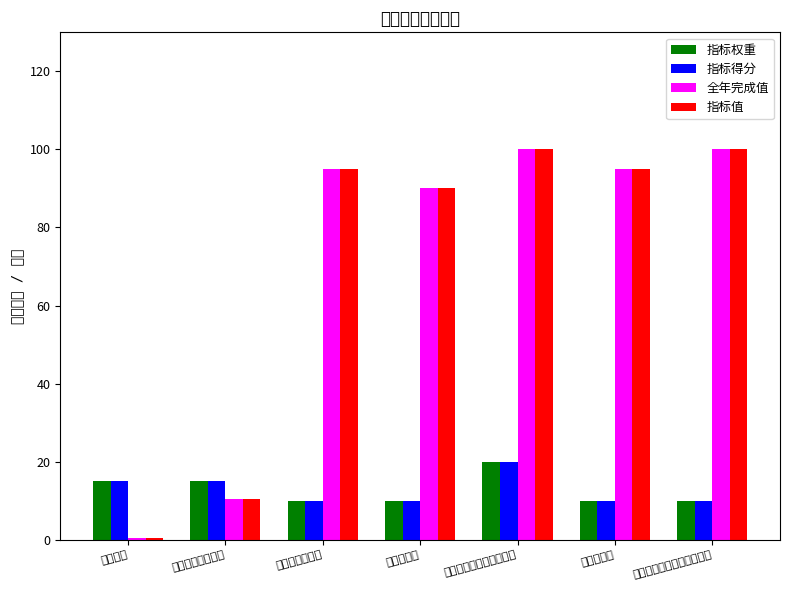

Reading right to left, transcribe all the data shown in this chart.

指标权重: 实际完成投资控制在概算内=10.0	社会满意度=10.0	项目完成后正常运行比例=20.0	开工及时率=10.0	资金使用合规率=10.0	治理水士流失面积=15.0	生态工程=15.0
指标得分: 实际完成投资控制在概算内=10.0	社会满意度=10.0	项目完成后正常运行比例=20.0	开工及时率=10.0	资金使用合规率=10.0	治理水士流失面积=15.0	生态工程=15.0
全年完成值: 实际完成投资控制在概算内=100.0	社会满意度=95.0	项目完成后正常运行比例=100.0	开工及时率=90.0	资金使用合规率=95.0	治理水士流失面积=10.3	生态工程=0.4
指标值: 实际完成投资控制在概算内=100.0	社会满意度=95.0	项目完成后正常运行比例=100.0	开工及时率=90.0	资金使用合规率=95.0	治理水士流失面积=10.3	生态工程=0.4